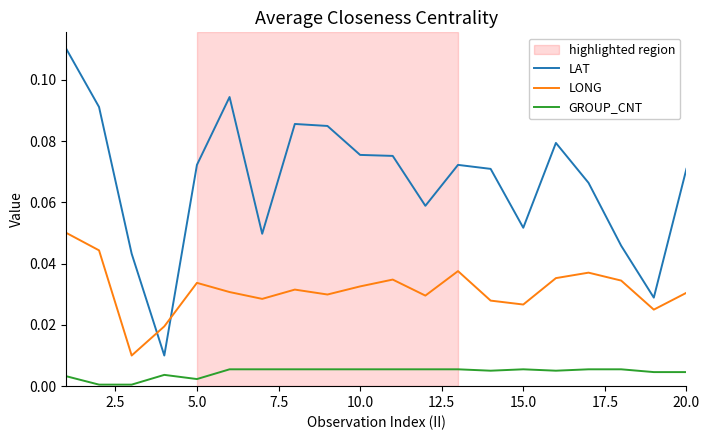

True or false: LAT and GROUP_CNT intersect in this chart.

False